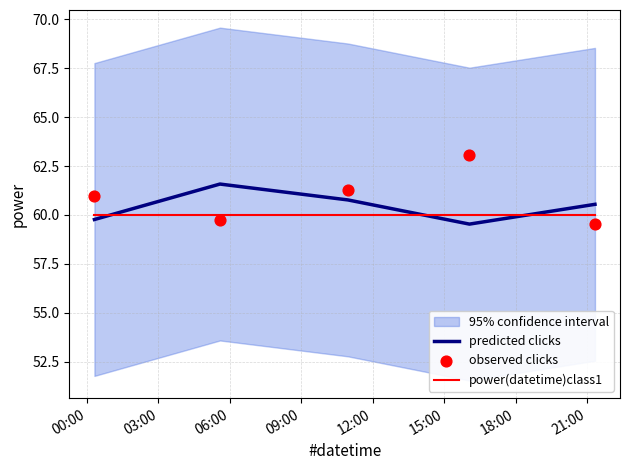

After their last crossing, which series has the higher values: predicted clicks or power(datetime)class1?

predicted clicks